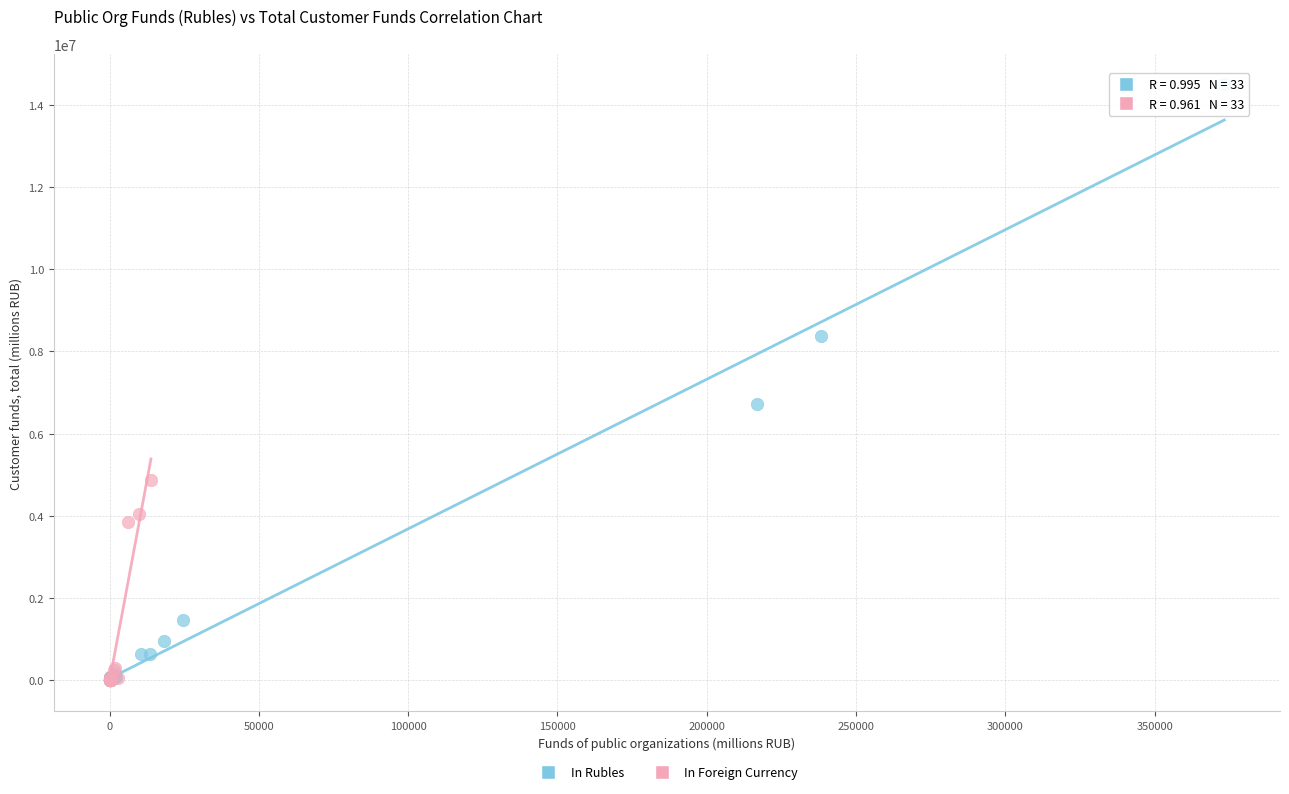

Which series reaches the maximum Y coordinate?

In Rubles